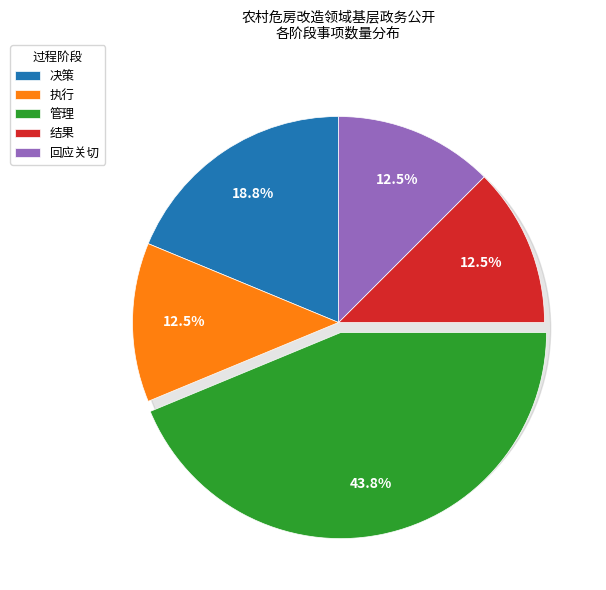

True or false: 决策 accounts for 11% of the total.

False